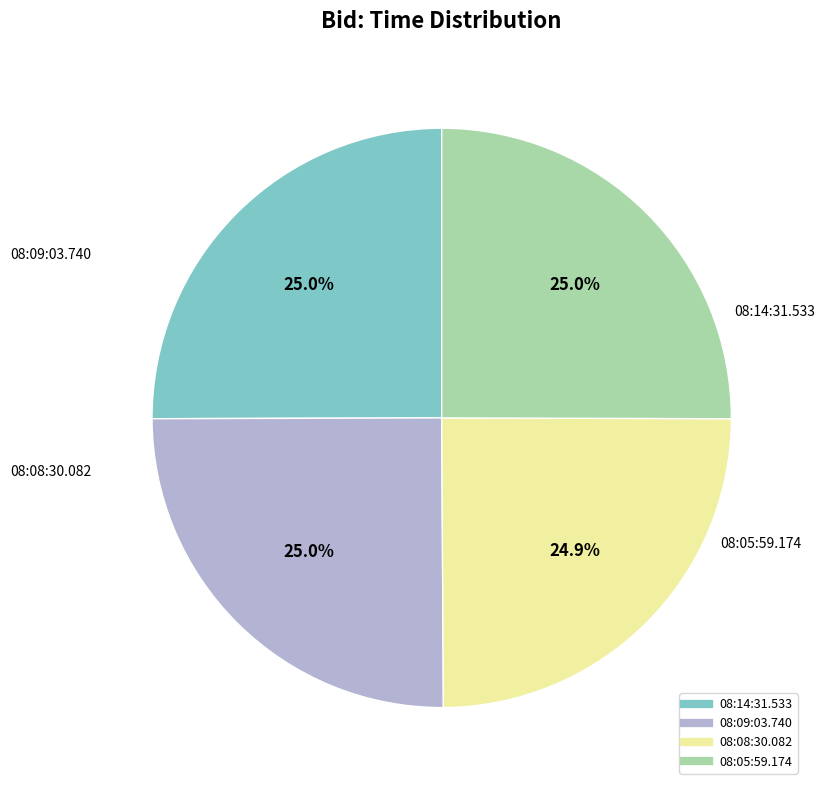

How much of the chart is everything except 08:14:31.533?

75.0%